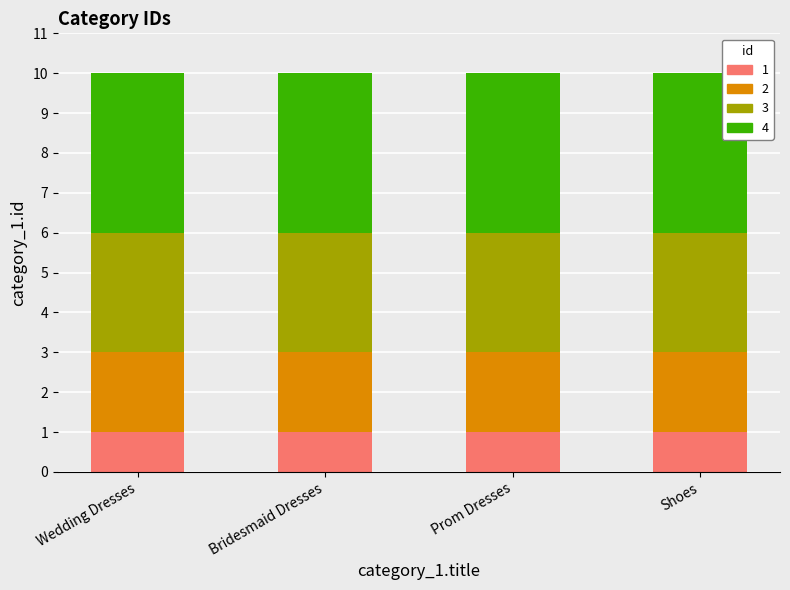

What is the total value across all series at Wedding Dresses?

10